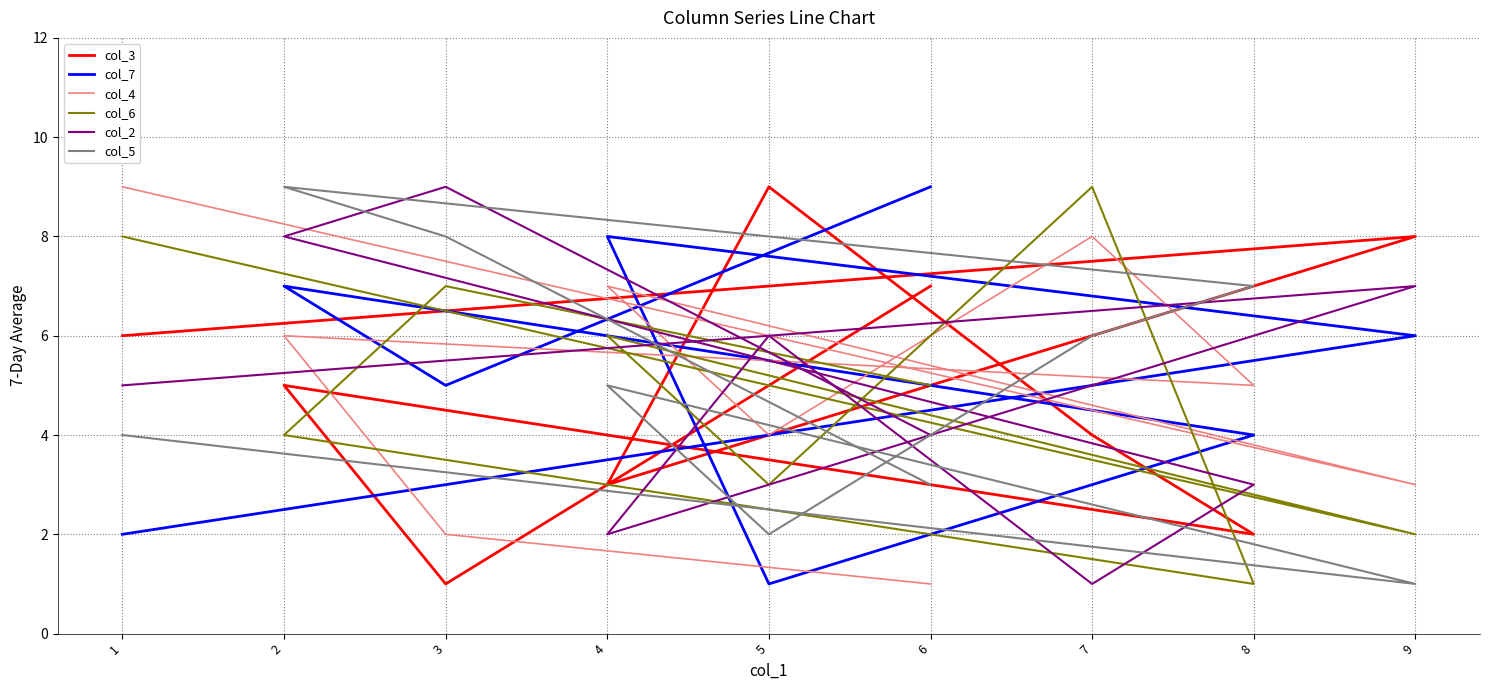

In col_4, how many points are higher than both neighbors (excluding endpoints)?

3